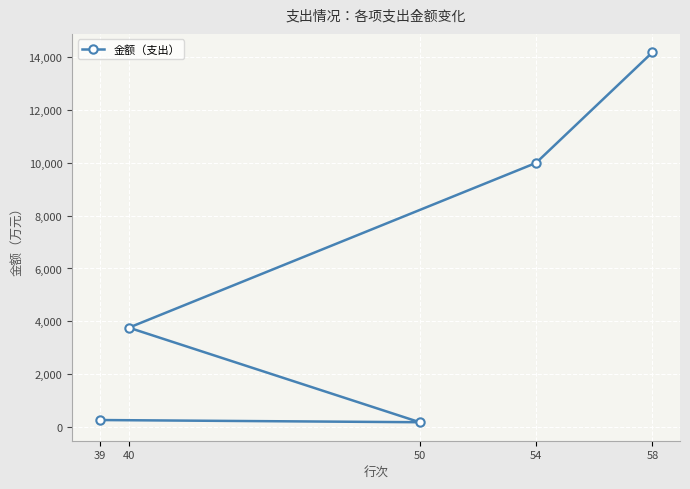

What is the difference between the second highest and minimum values?

9826.1